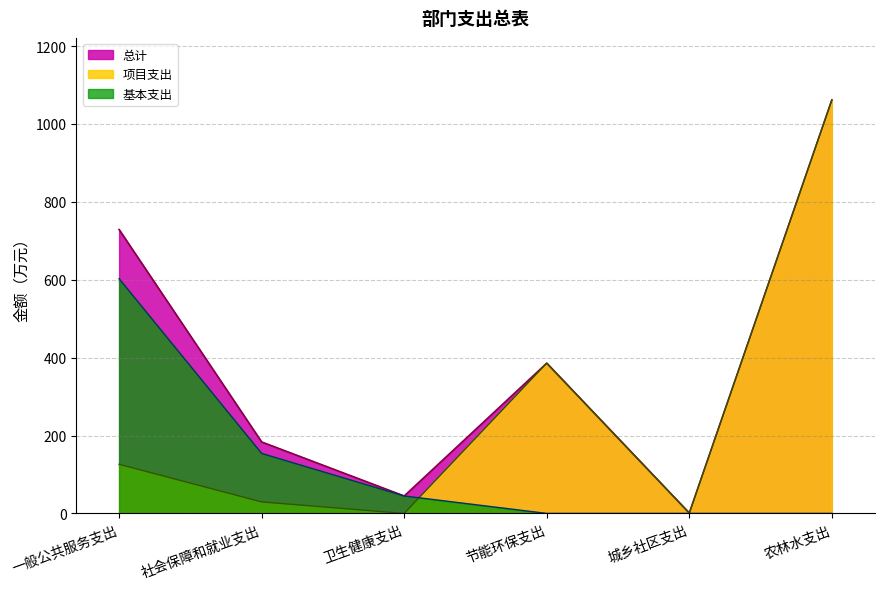

What are all the series names shown in the legend?

总计, 项目支出, 基本支出